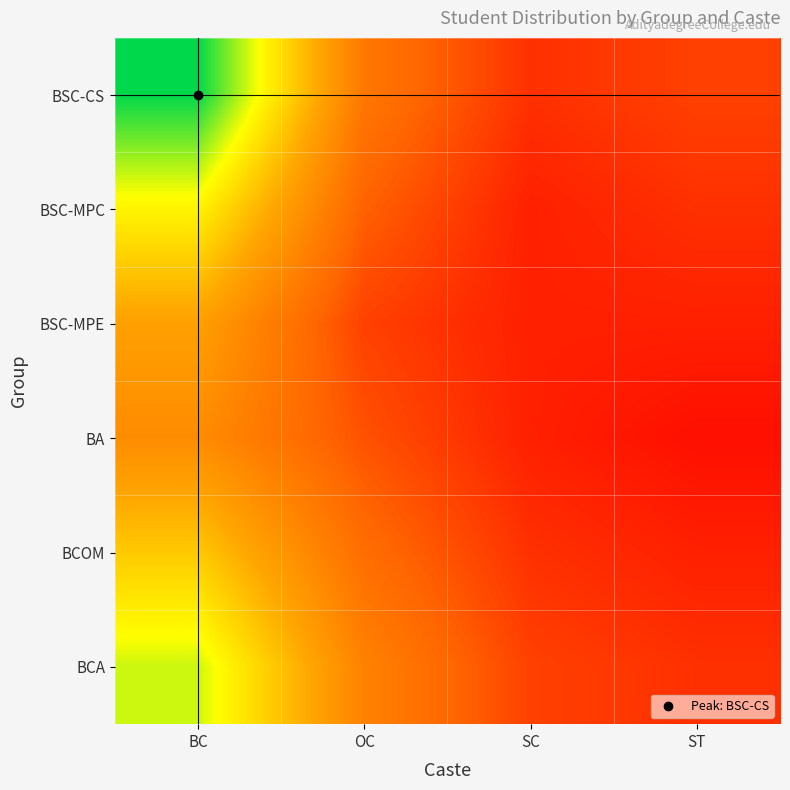

How many data points does each series have?

4